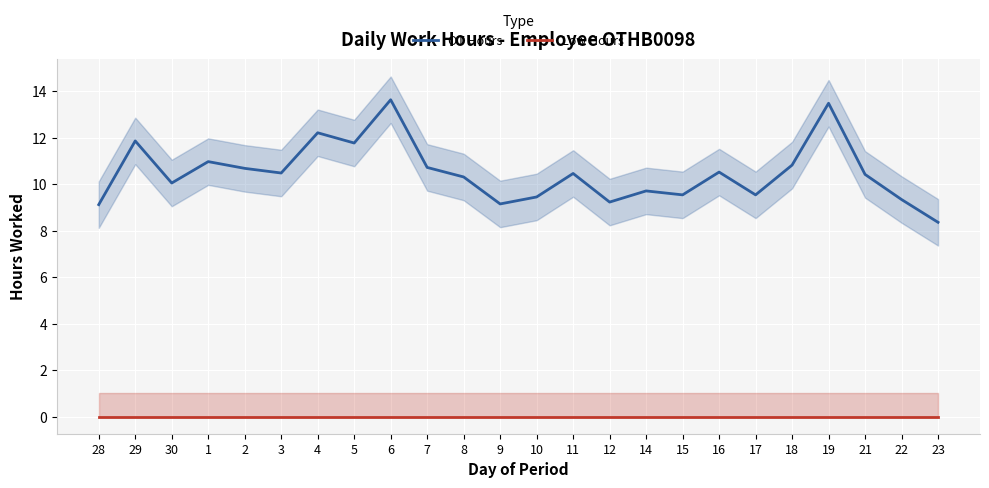

What is the difference between the maximum and minimum values in the OT Hours series?

5.3